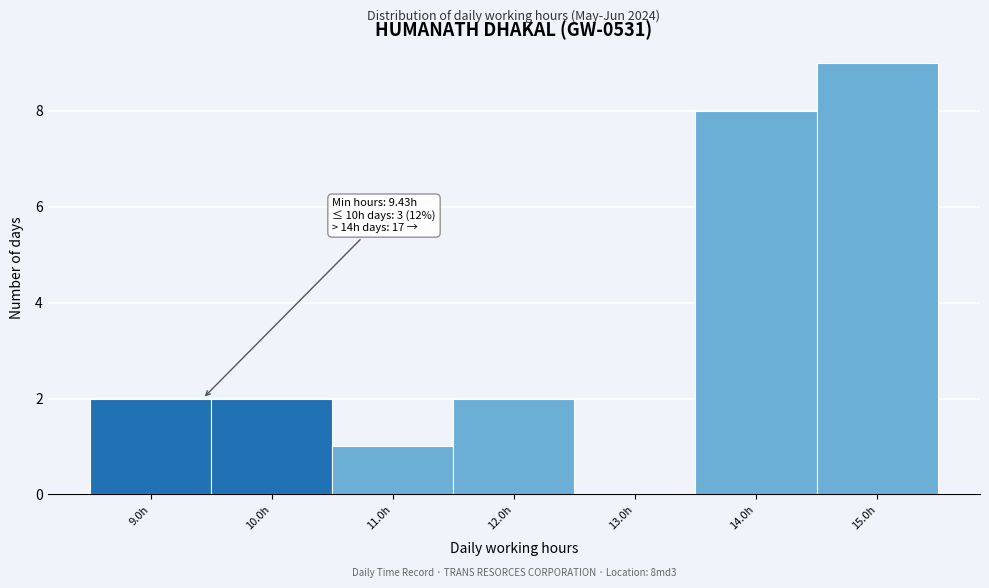

Over which range of the x-axis is the bar tallest?

14.5 to 15.5